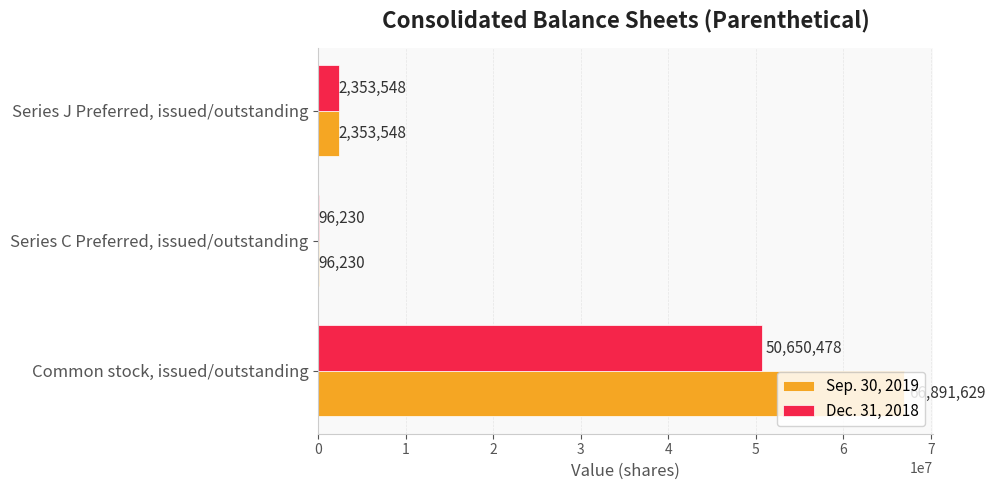

What is the greatest value displayed?

66891629